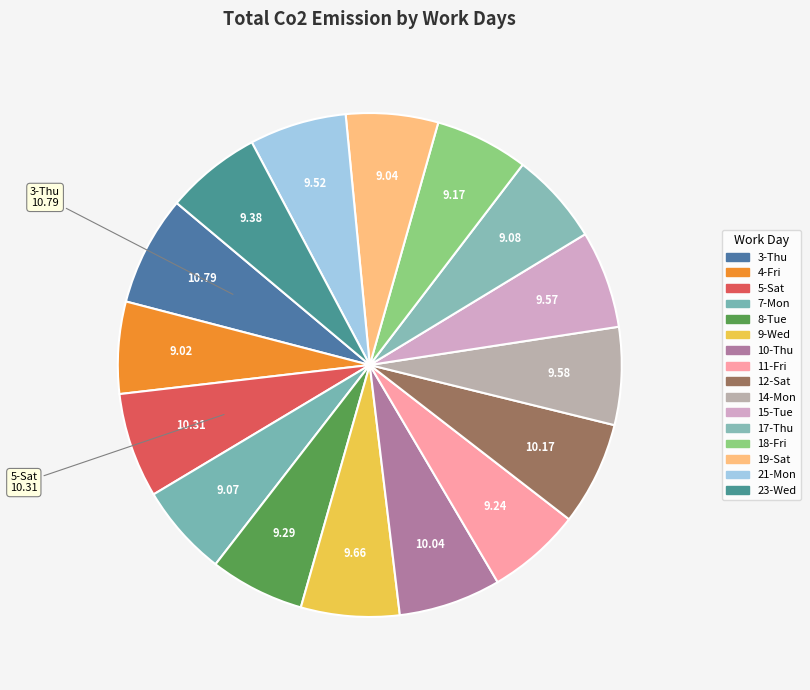

Which slice is the smallest?

4-Fri